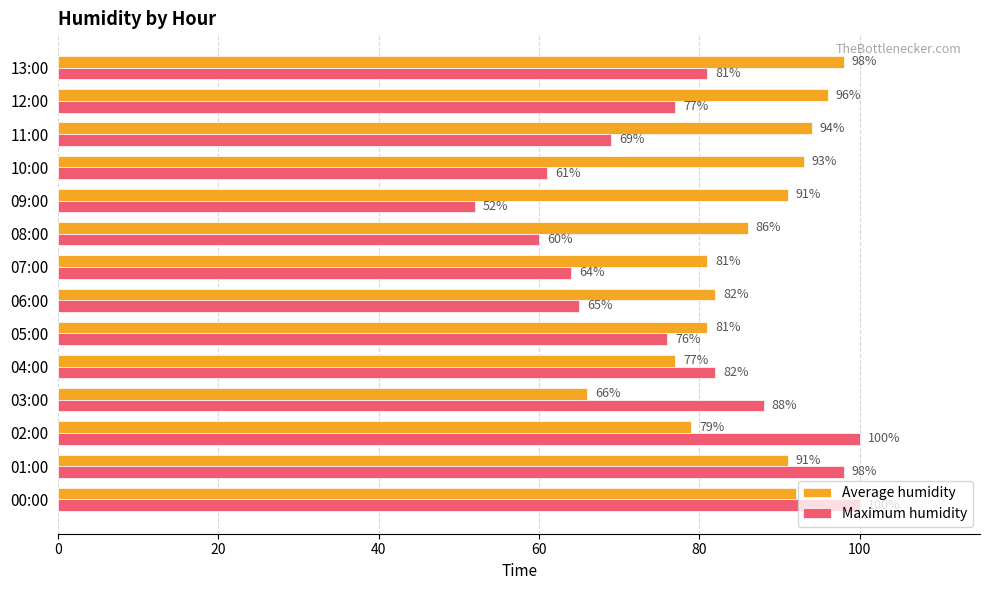

How many values in the Average humidity series are below 91?

7